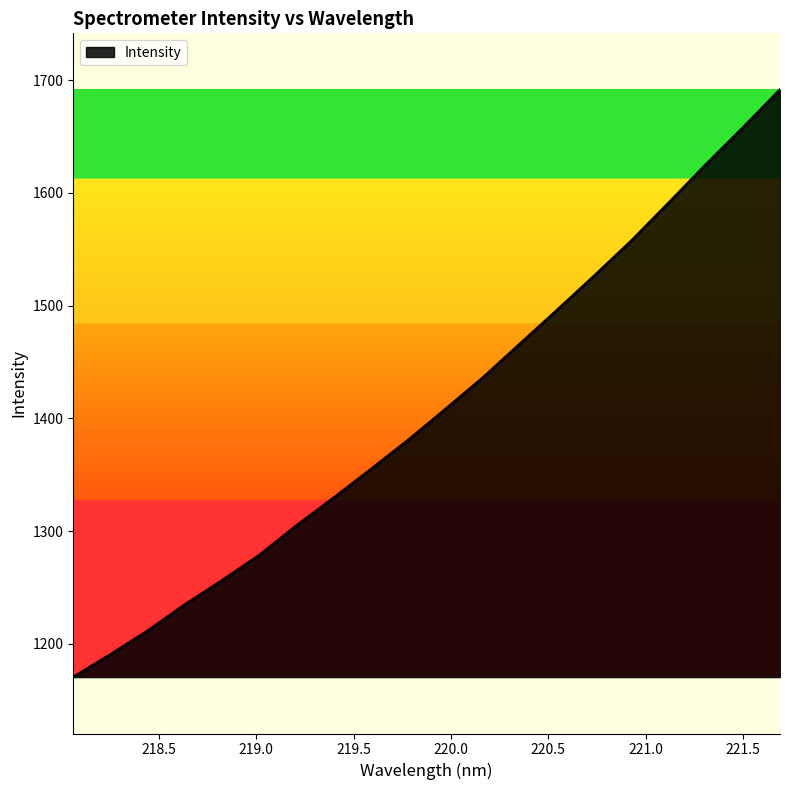

What is the minimum value shown in the chart?

1170.5